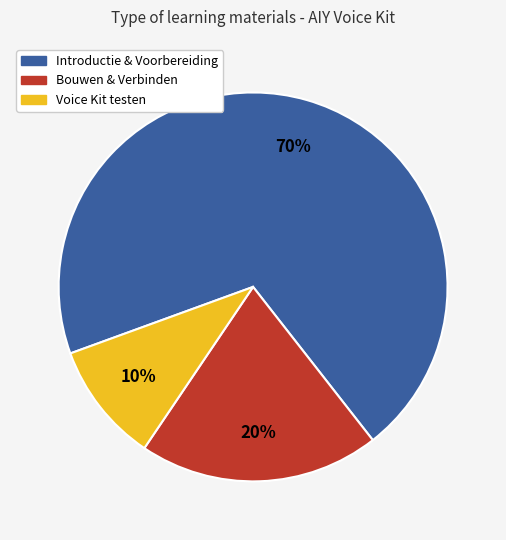

How many slices are in this pie chart?

3